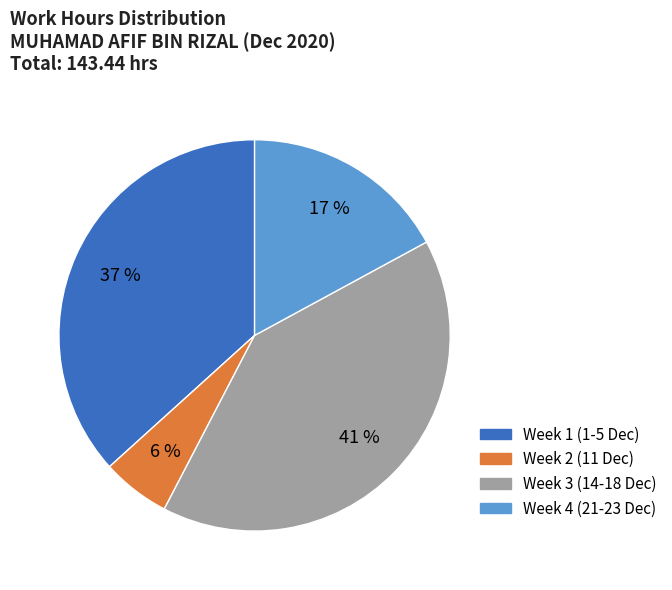

To the nearest percent, what is the average slice percentage?

25%